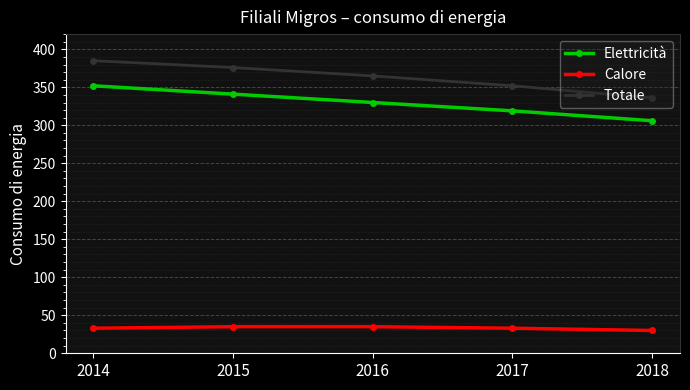

Which series changed the most between 2016 and 2018?

Totale